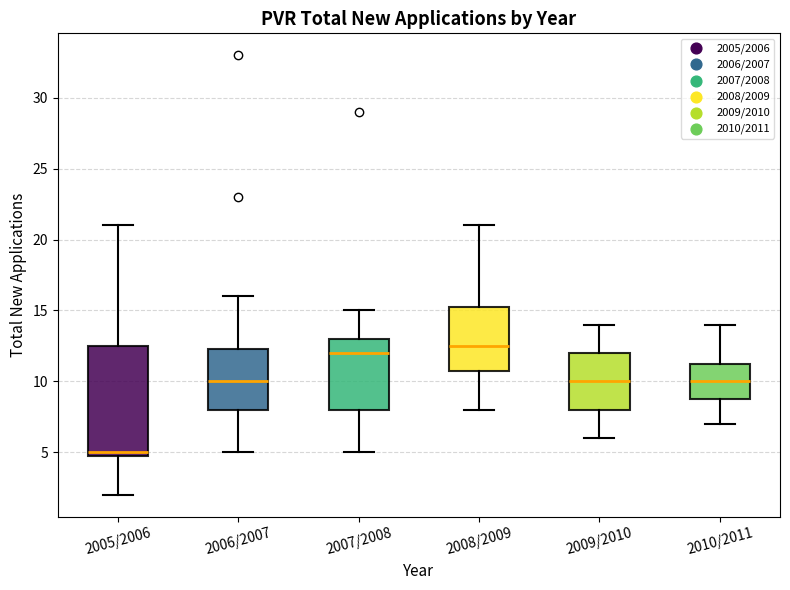

Reading left to right, transcribe this box plot: for each box, give where its median line is, the range the box spans, and where its two whiskers end, as read against the y-axis. The values are not printed on the chart, so give them approximately, as read against the axis.

2005/2006: median 5.0 (just above the box's lower edge), box 5.0 to 12.5, whiskers 2.0 to 21.0
2006/2007: median 10.0, box 8.0 to 12.5, whiskers 5.0 to 16.0
2007/2008: median 12.0, box 8.0 to 13.0, whiskers 5.0 to 15.0
2008/2009: median 12.5, box 11.0 to 15.5, whiskers 8.0 to 21.0
2009/2010: median 10.0, box 8.0 to 12.0, whiskers 6.0 to 14.0
2010/2011: median 10.0, box 9.0 to 11.5, whiskers 7.0 to 14.0